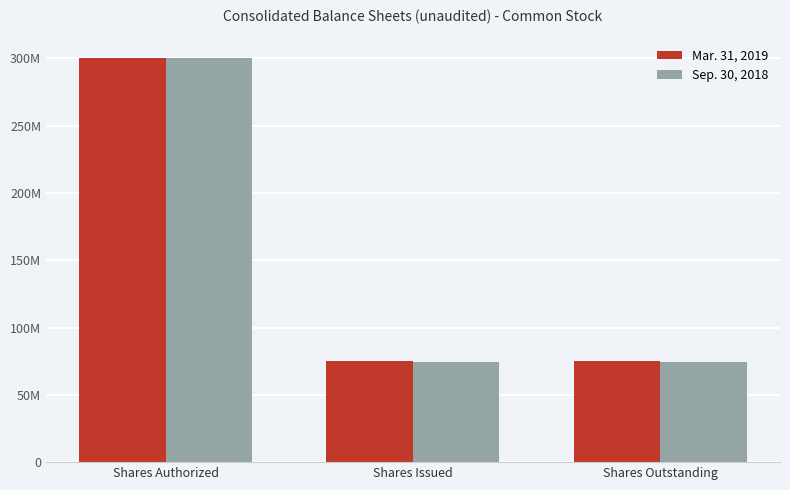

At which category is the sum across all series the highest?

Shares Authorized